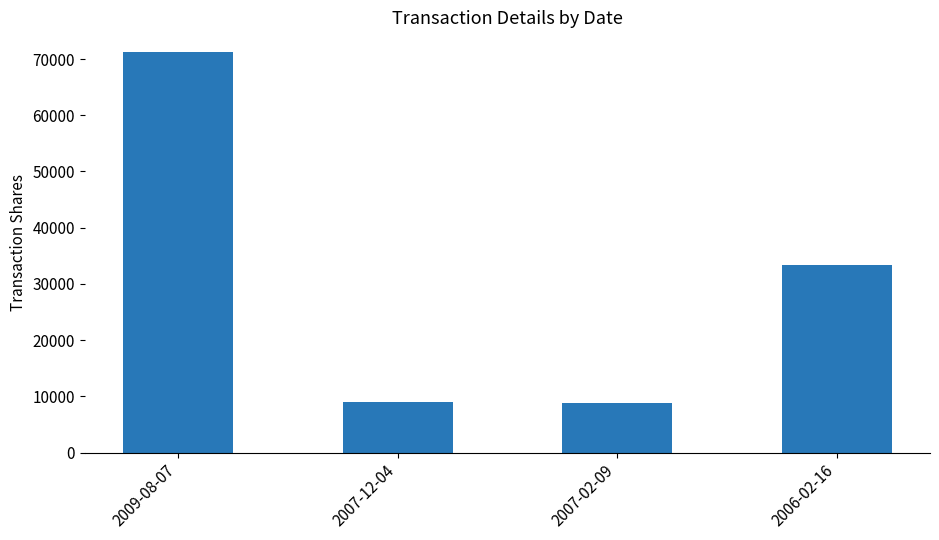

What is the value of the 4th bar from the left?

33333